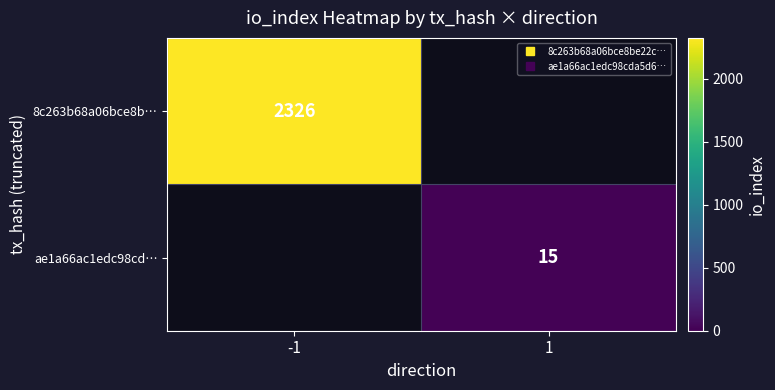

Rank the categories by ae1a66ac1edc98cd… value from lowest to highest.

-1, 1